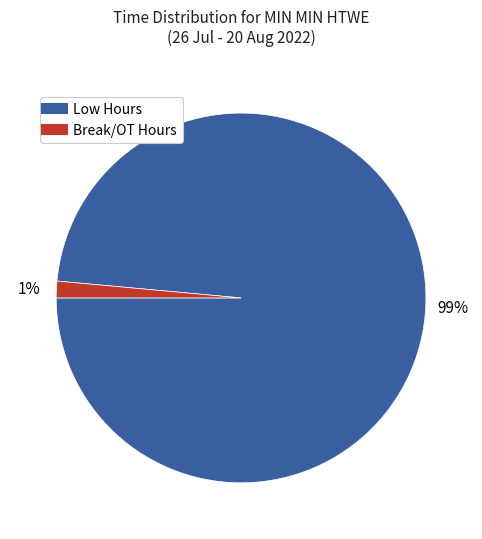

How many segments does this pie chart have?

2